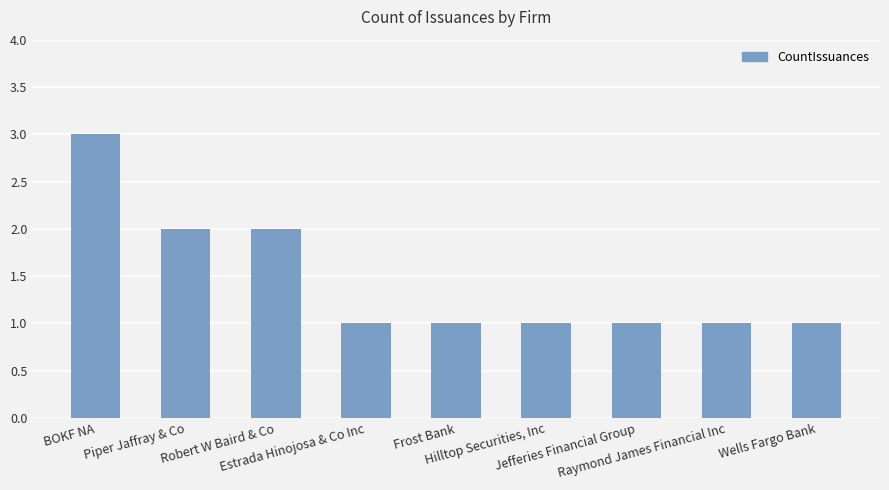

What is the label of the 7th bar from the right?

Robert W Baird & Co